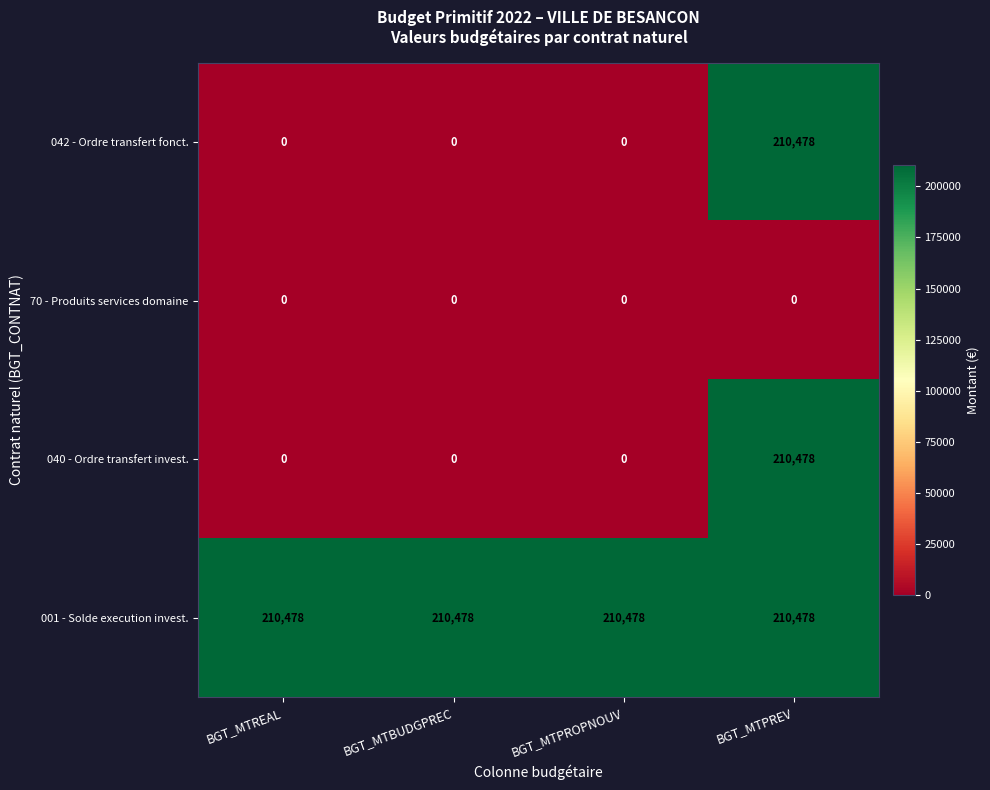

What is the highest value of the 040 - Ordre transfert invest. series?

210478